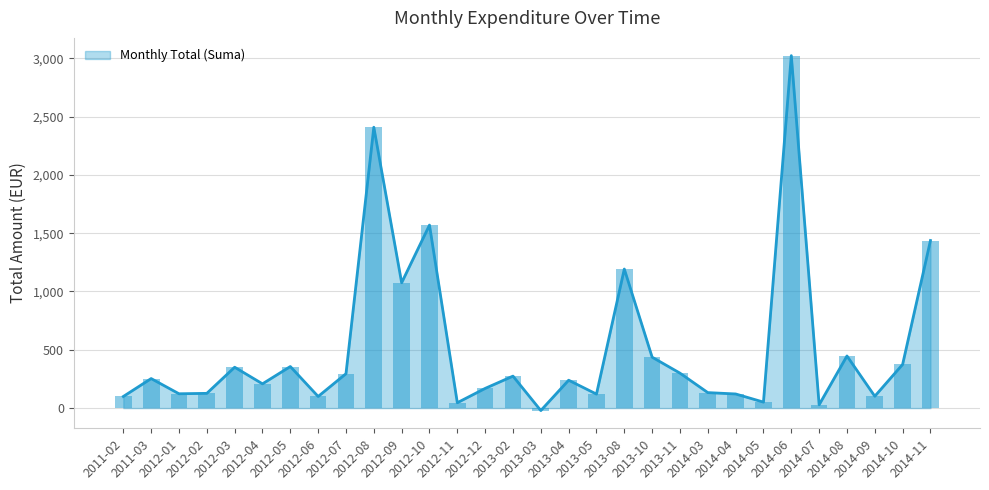

What is the average value?

582.5